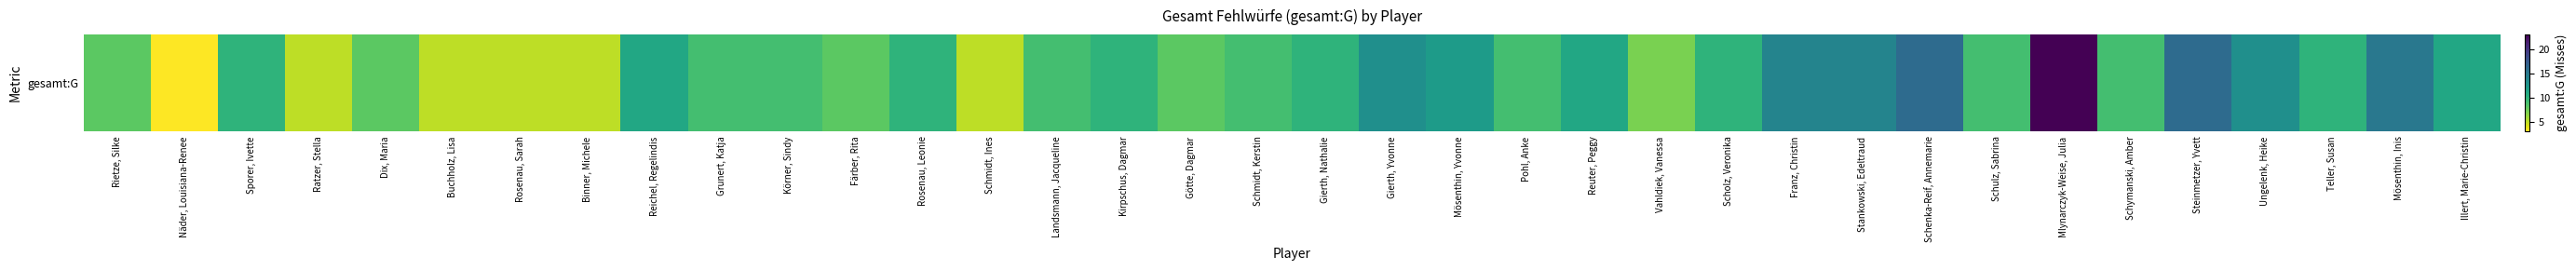

Reading left to right, what are all the values shown in this chart?

8	3	10	5	8	5	5	5	11	9	9	8	10	5	9	10	8	9	10	13	12	9	11	7	10	14	14	16	9	23	9	16	13	10	15	11